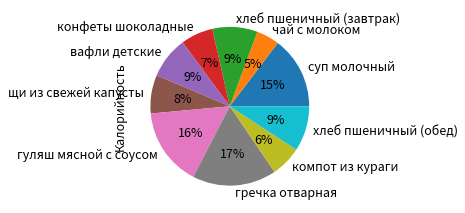

What is the largest slice in the pie chart?

гречка отварная